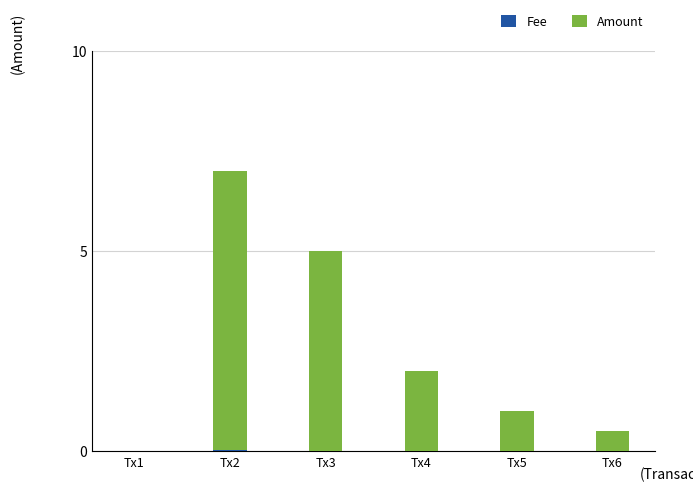

At which category is the sum across all series the highest?

Tx2